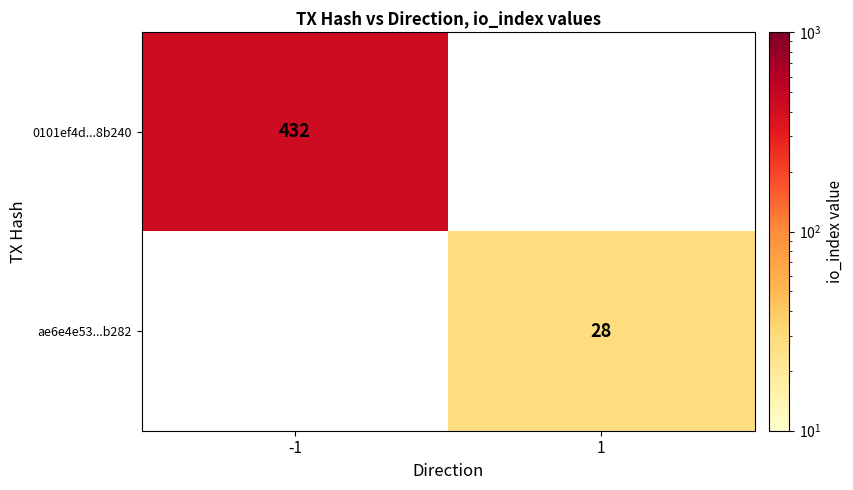

True or false: 0101ef4d...8b240 has a value of 150.1 at -1.

False